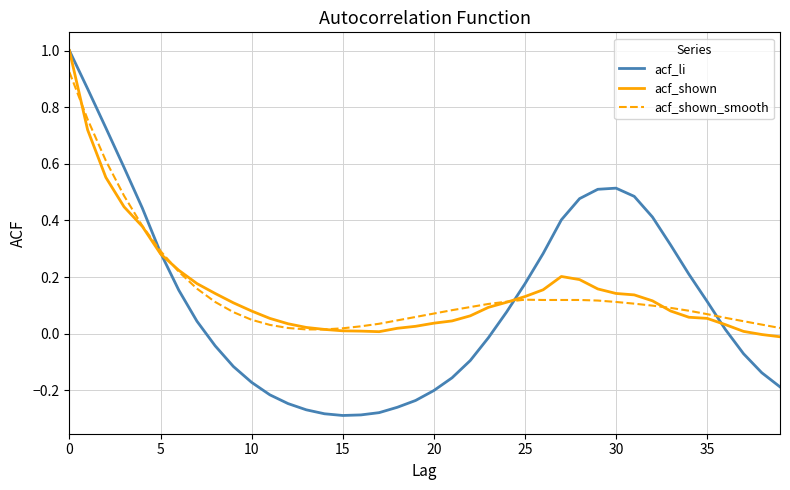

What is the highest value of the acf_li series?

1.0